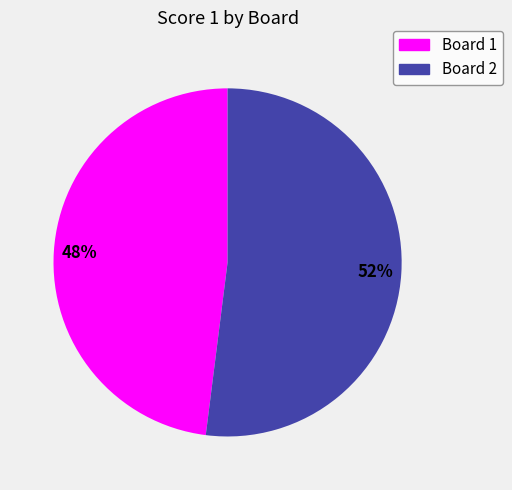

Which slice is the smallest?

Board 1